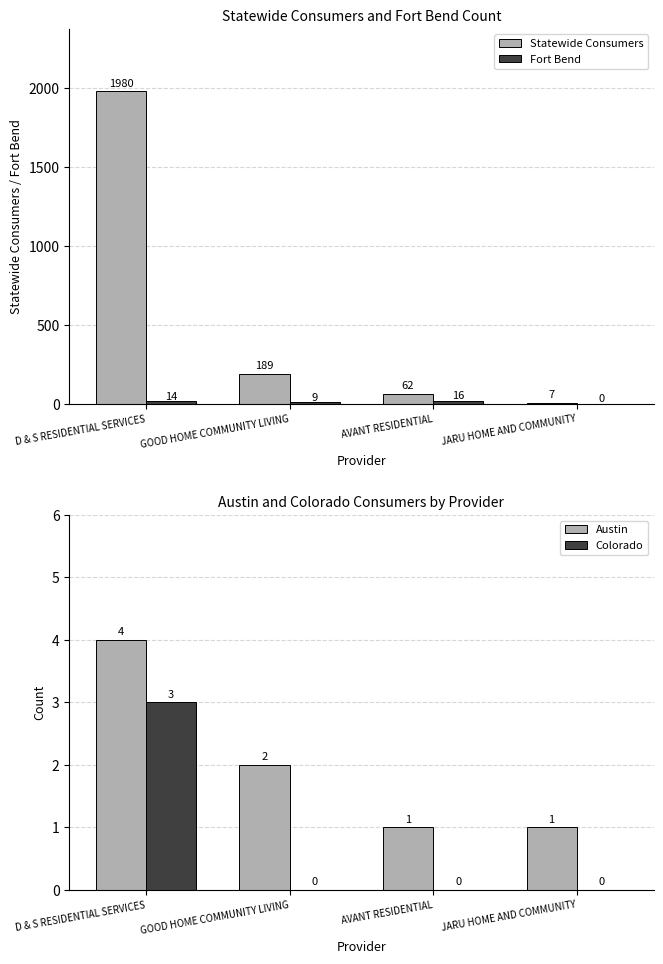

Reading left to right, extract all data points from this chart.

Statewide Consumers: 1980	189	62	7
Fort Bend: 14	9	16	0
Austin: 4	2	1	1
Colorado: 3	0	0	0